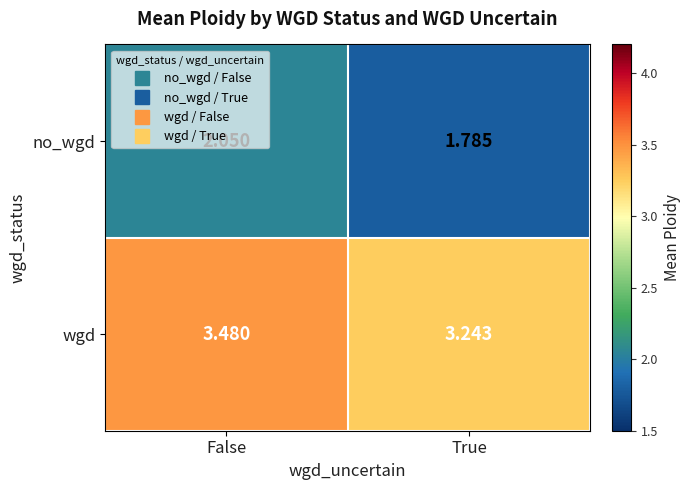

Which series has the widest spread of values?

no_wgd